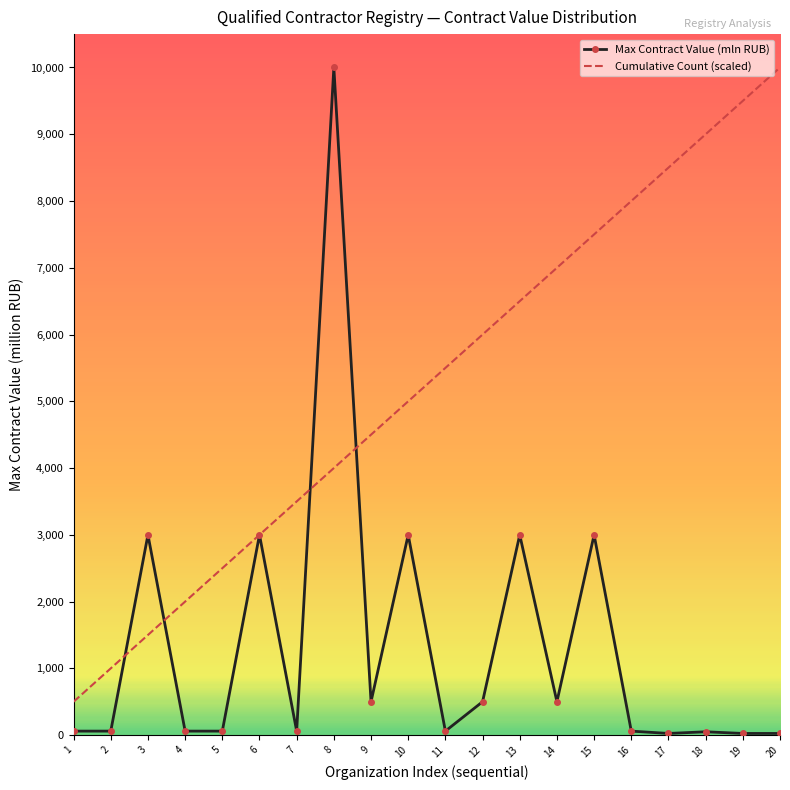

Rank the series by their average value, from lowest to highest.

Max Contract Value (mln RUB), Cumulative Count (scaled)